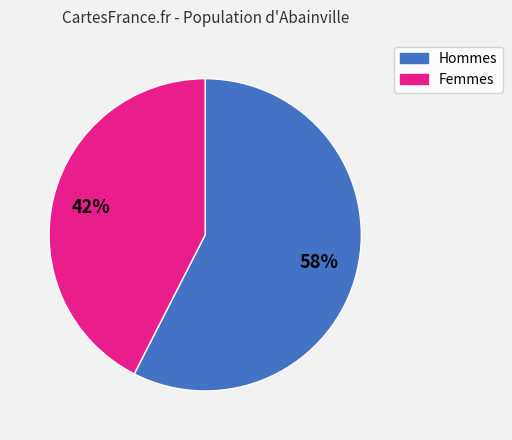

Is there any slice that represents more than half of the pie?

Yes